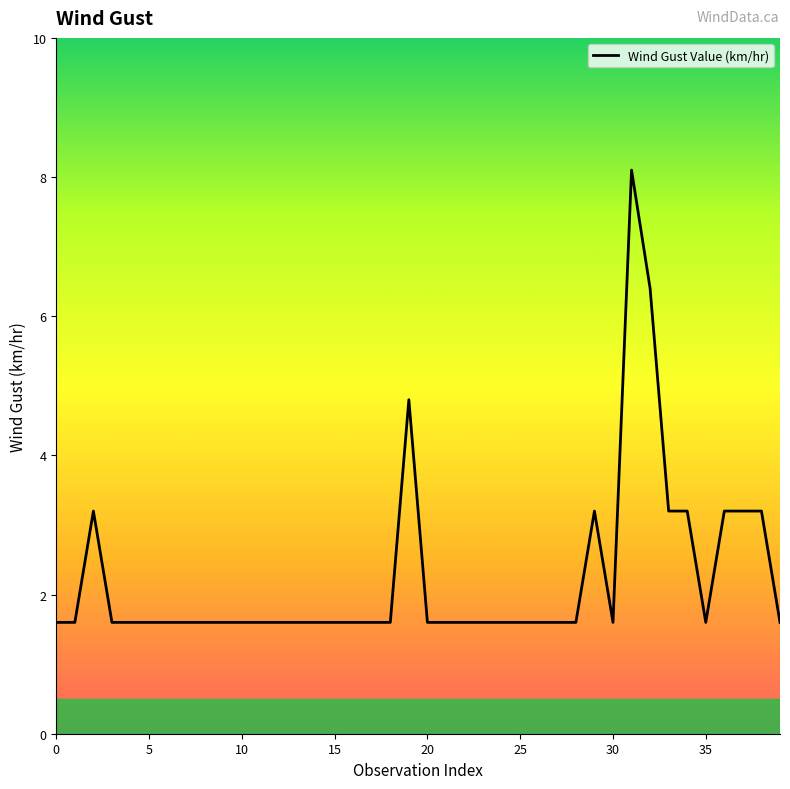

True or false: the data has more than 2 interior local peaks.

True